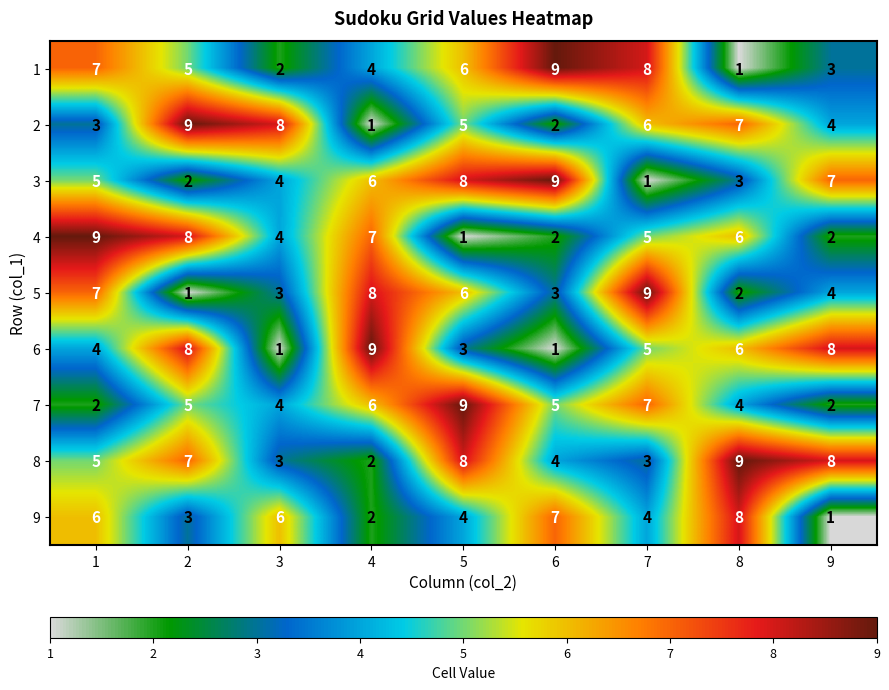

What is the maximum value shown in the chart?

9